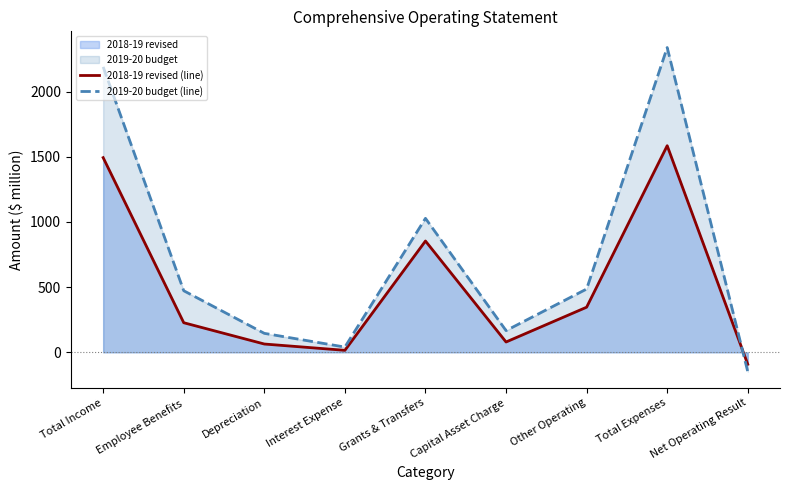

True or false: 2019-20 budget (line) has more than 0 interior local peaks.

True